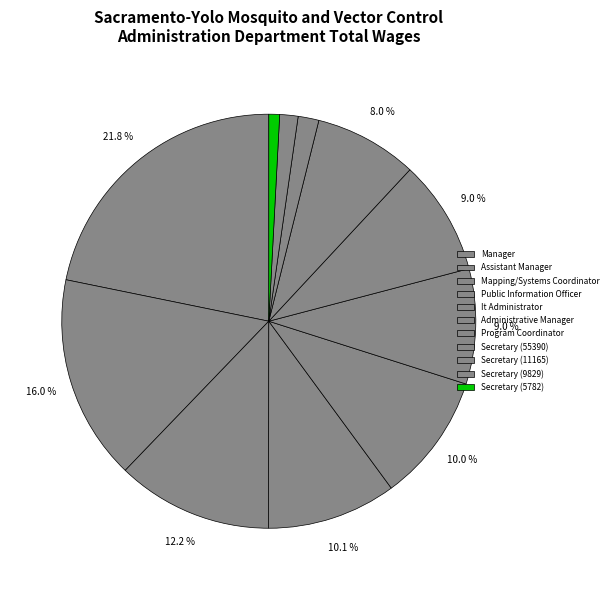

Which slice is the largest?

Manager